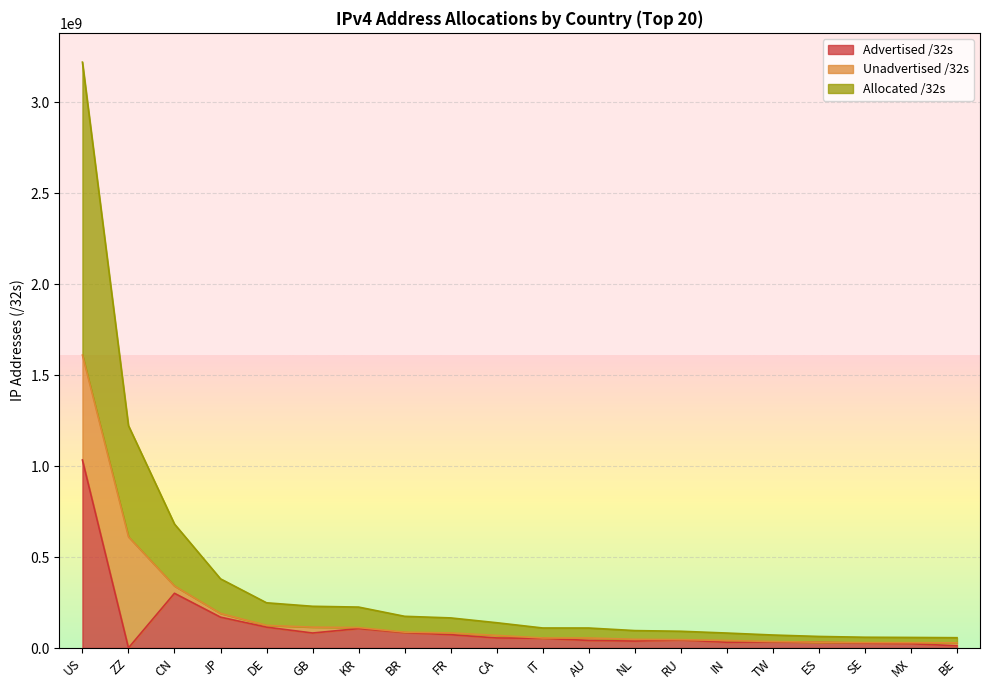

How many interior local valleys does the Advertised /32s series have?

4